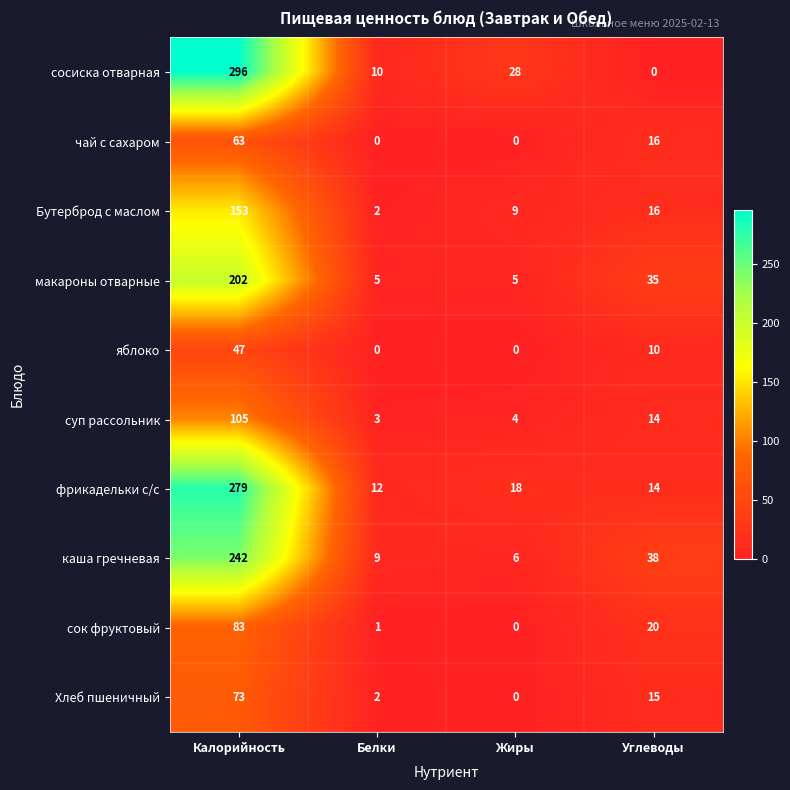

How many data points does each series have?

4